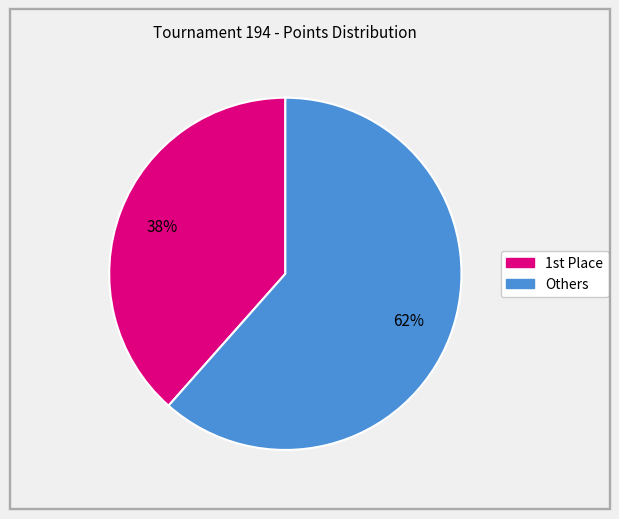

Count the number of slices in the pie.

2